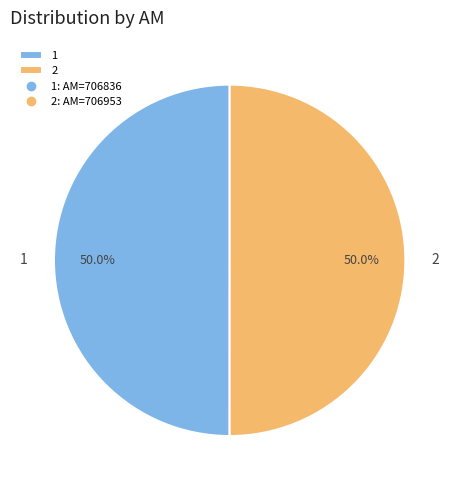

Count the number of slices in the pie.

2